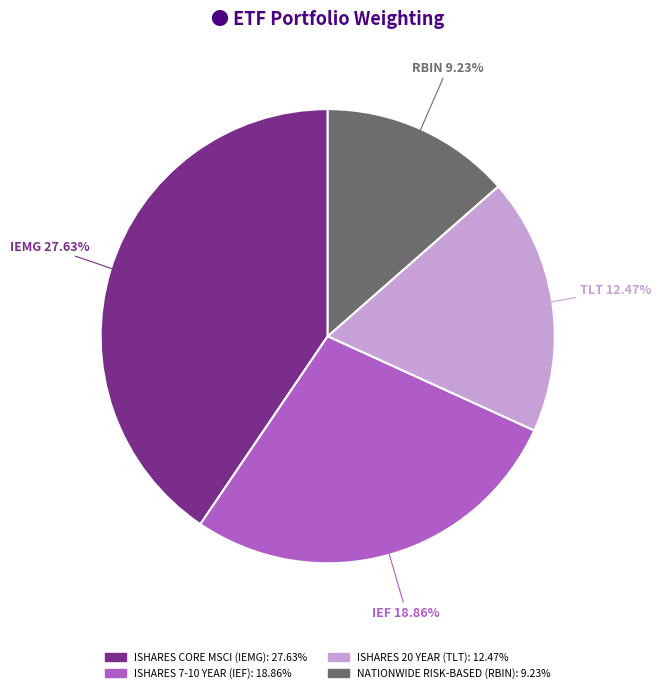

Does any single category account for the majority?

No